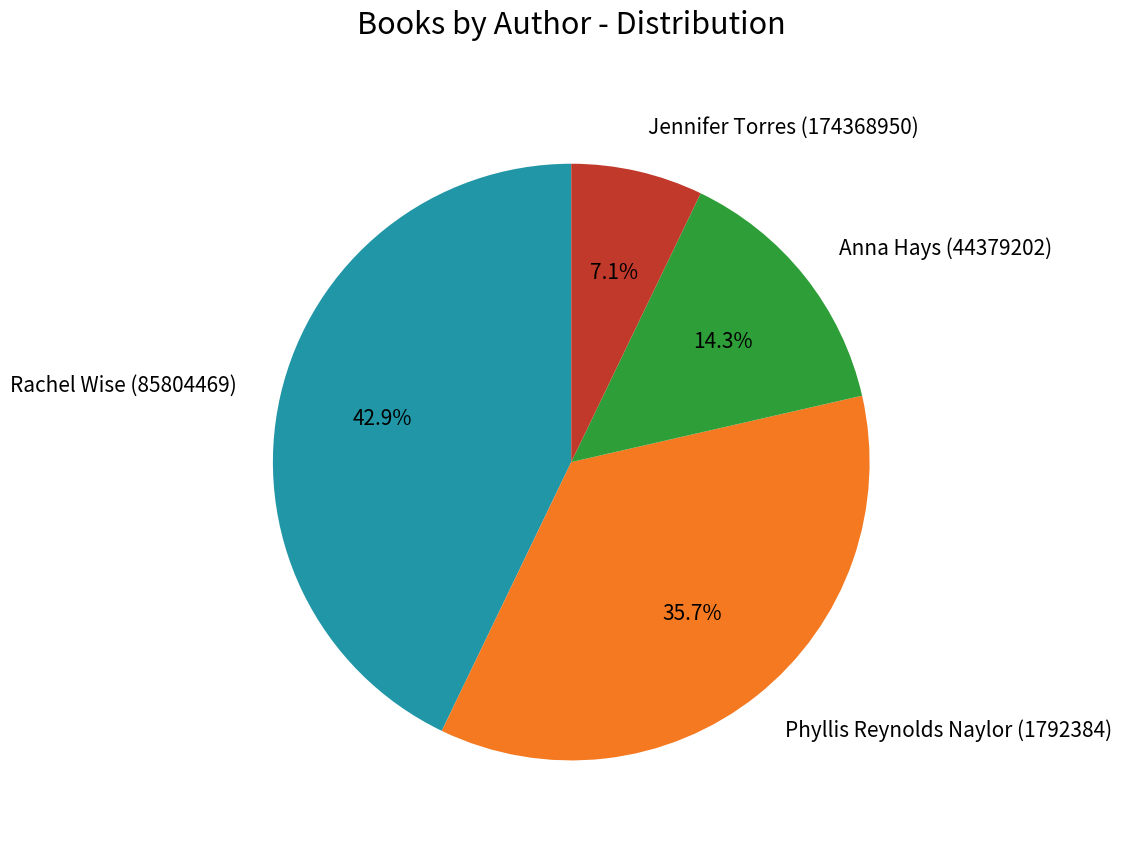

Between Anna Hays (44379202) and Phyllis Reynolds Naylor (1792384), which is larger?

Phyllis Reynolds Naylor (1792384)